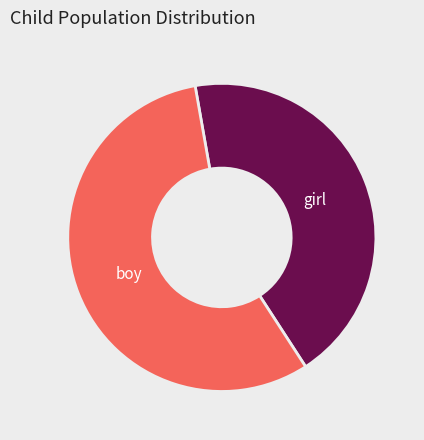

How many slices are in this pie chart?

2